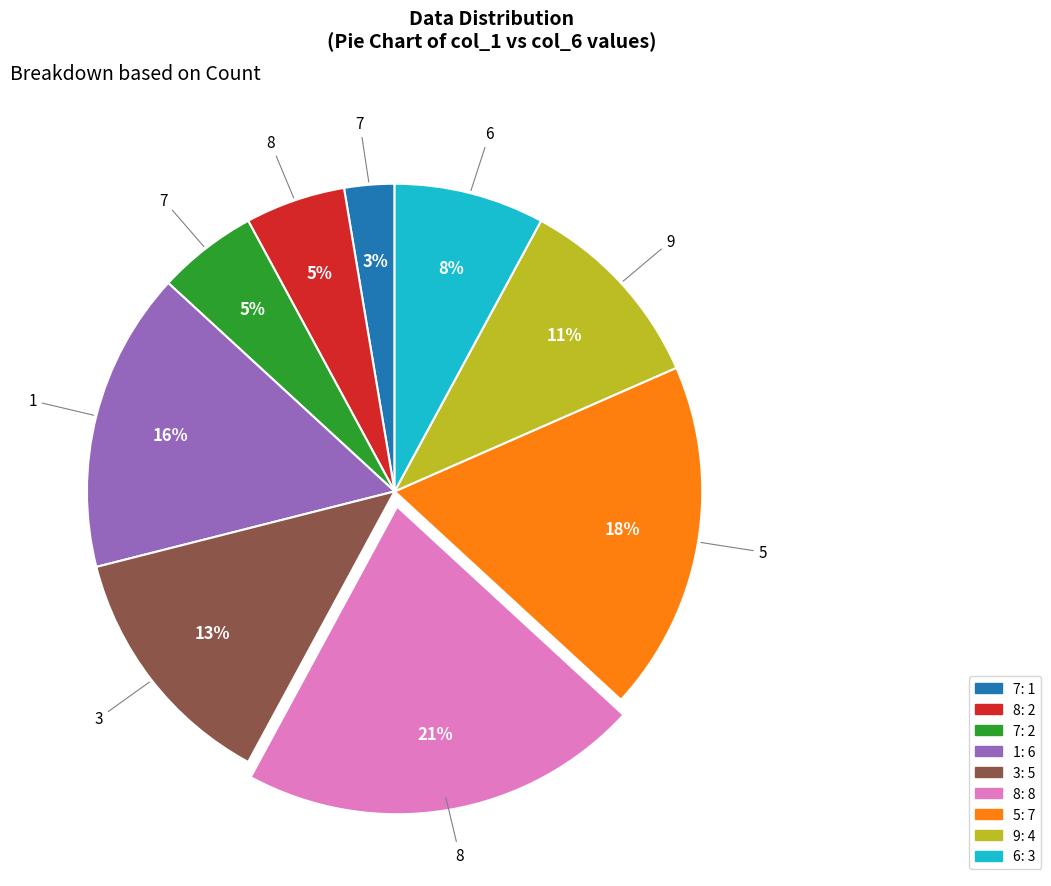

Is there a majority slice in this chart?

No